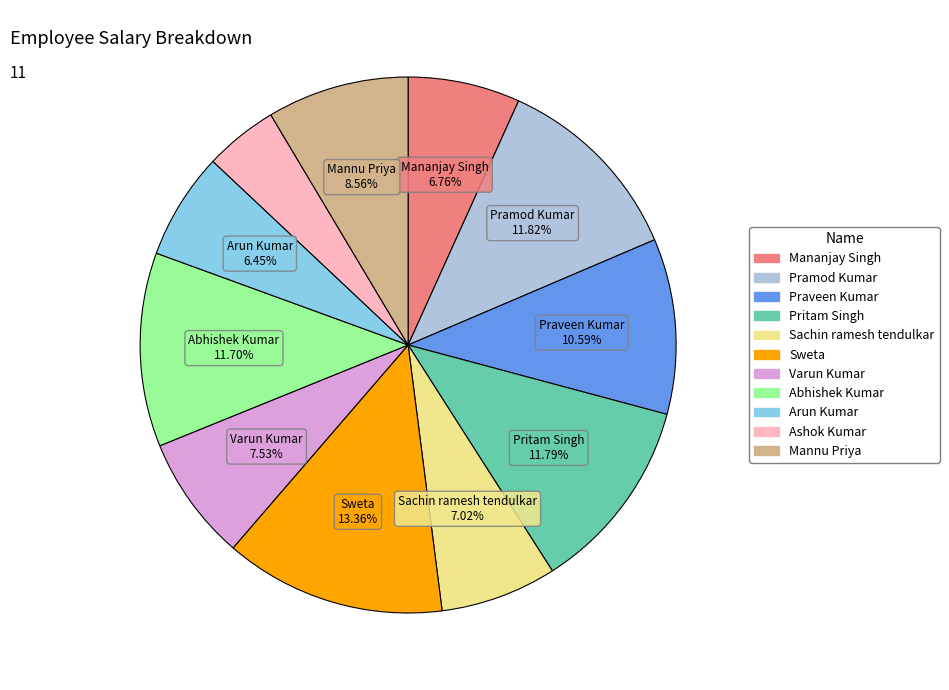

Which slice is the largest?

Sweta